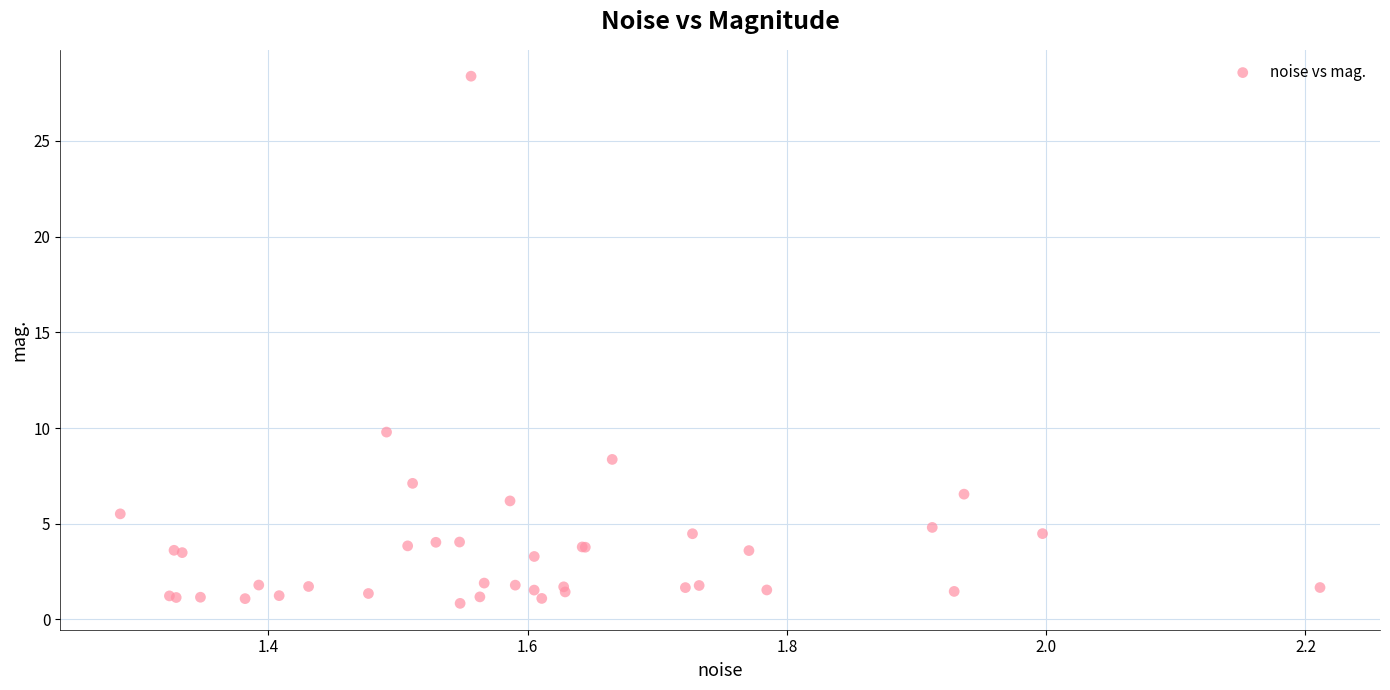

What Y value in the scatter plot is closest to 14?

9.8